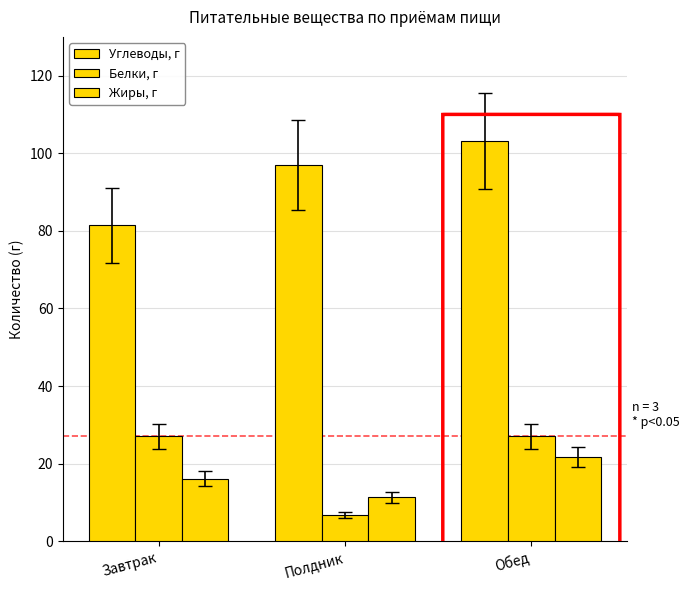

Between Обед and Полдник, which is larger?

Обед